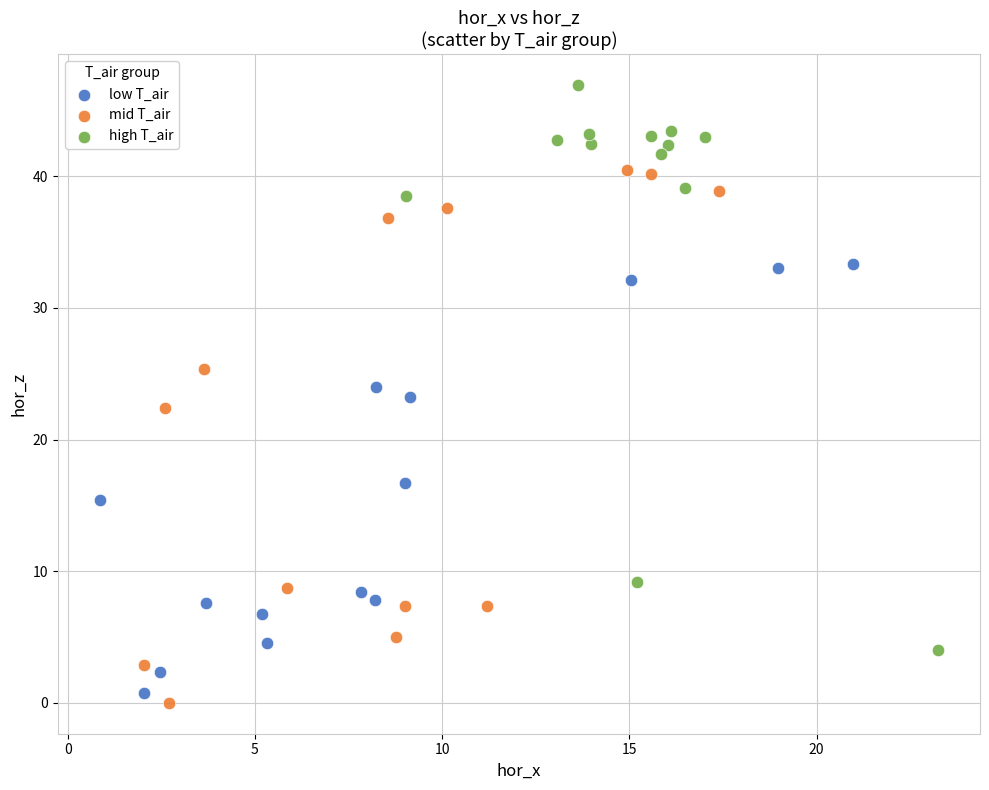

Which series contains the highest Y value?

high T_air